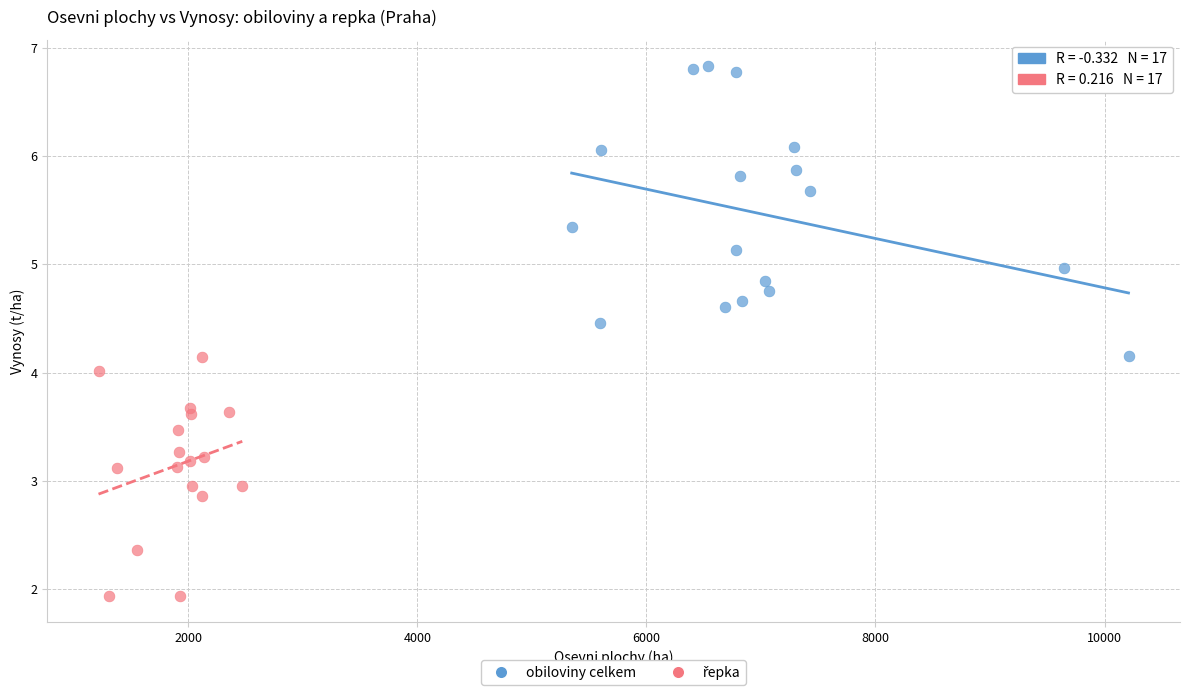

Which series has the largest Y range (max minus min)?

obiloviny celkem